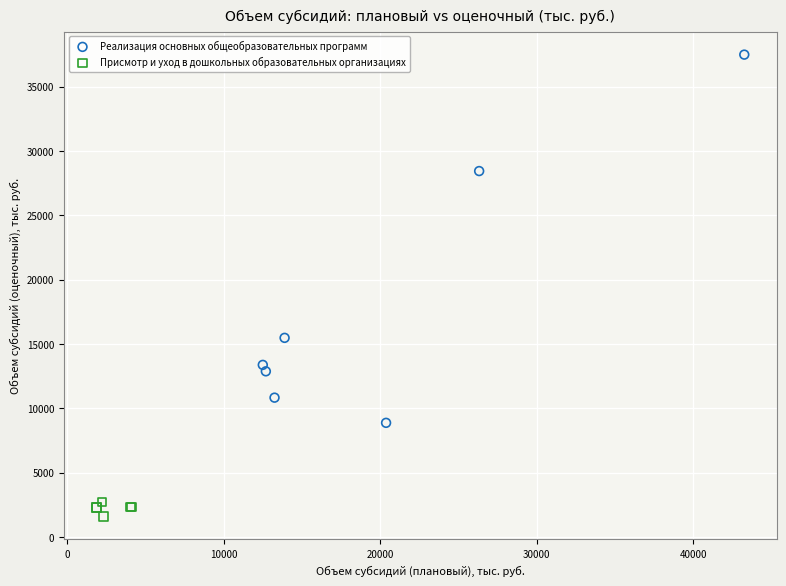

Which series has the widest spread of Y values?

Реализация основных общеобразовательных программ